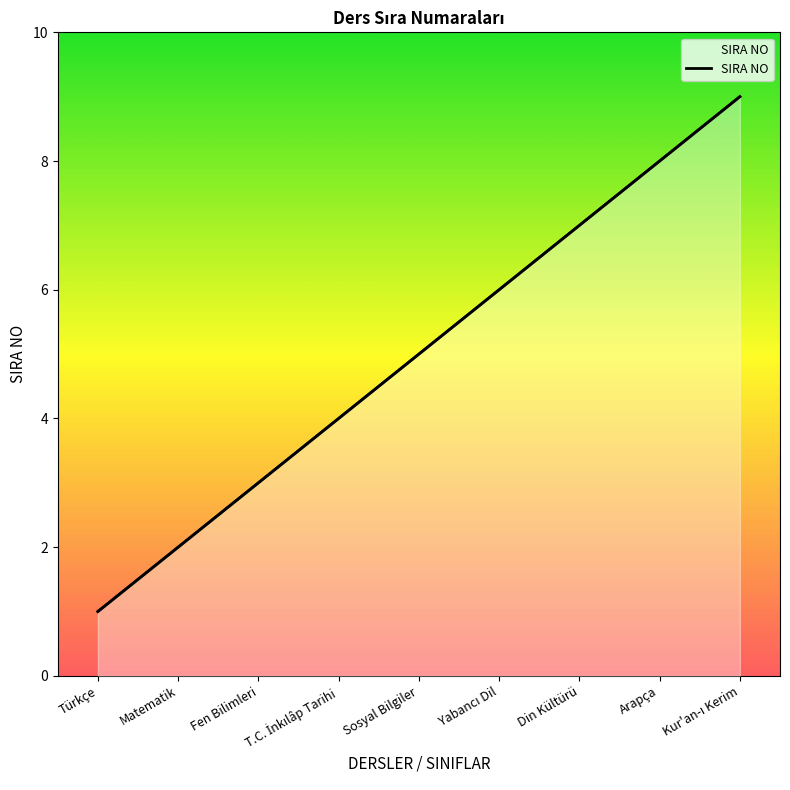

Which category has the highest value across all series?

Kur'an-ı Kerim